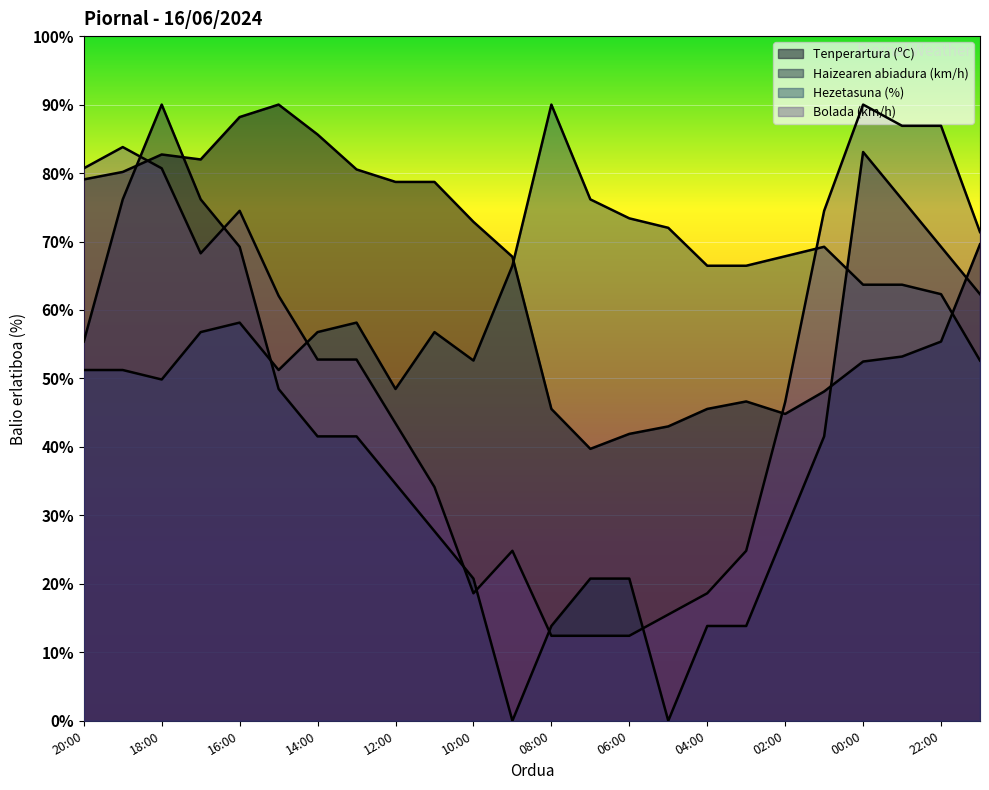

How many intersections are there between Haizearen abiadura (km/h) and Hezetasuna (%)?

2